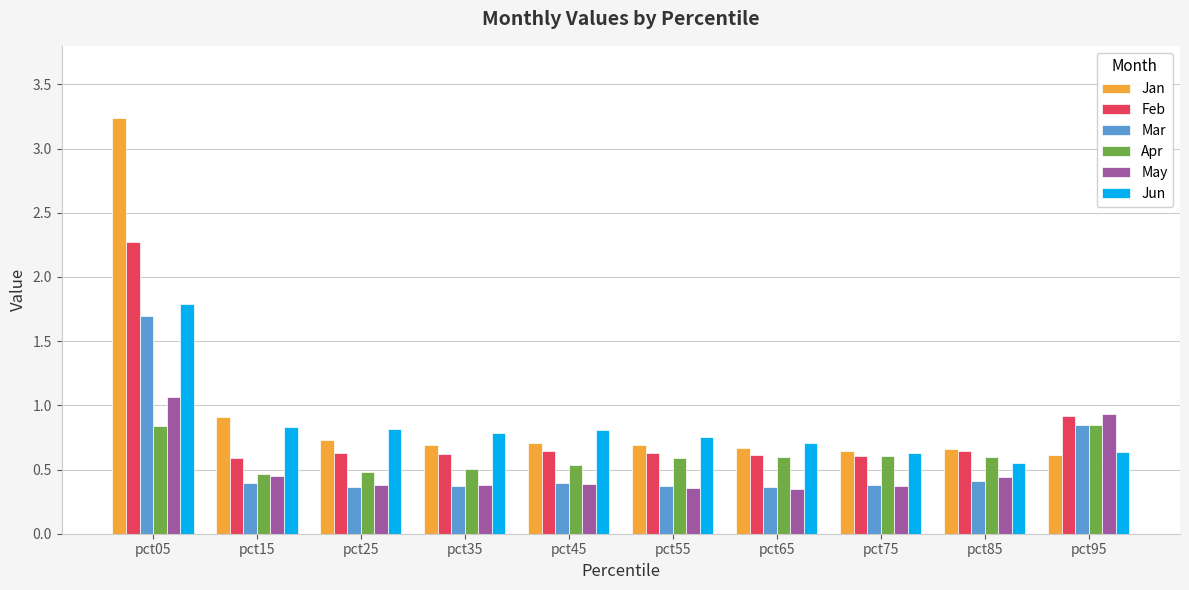

The Mar series shows 0.4 at pct15. True or false?

True